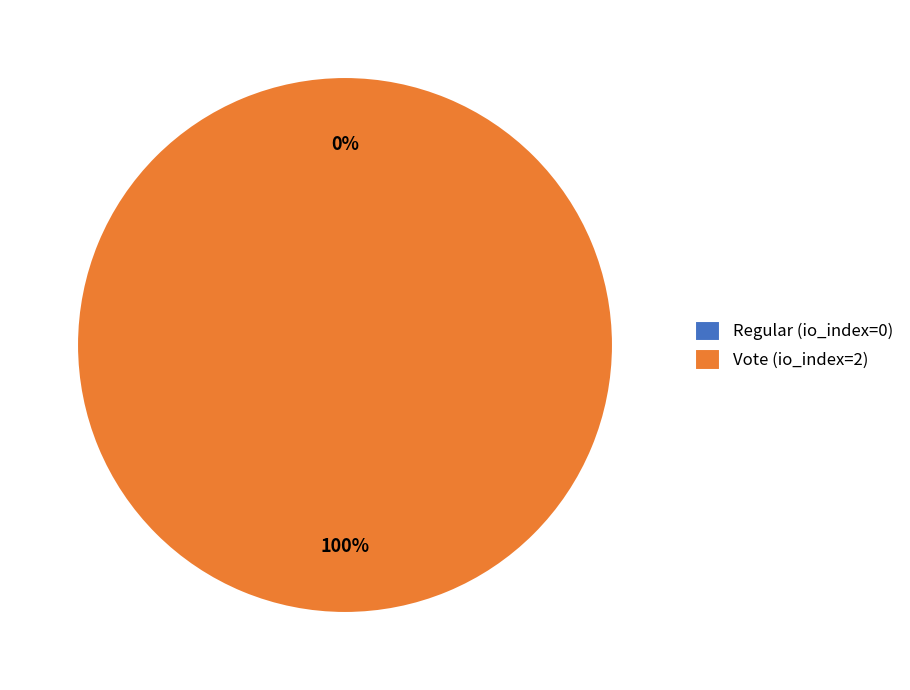

Between Vote (io_index=2) and Regular (io_index=0), which is larger?

Vote (io_index=2)